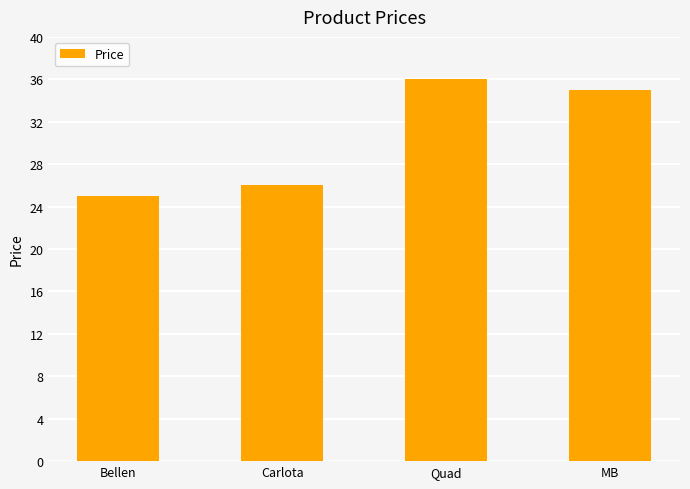

What is the sum of all values?

122